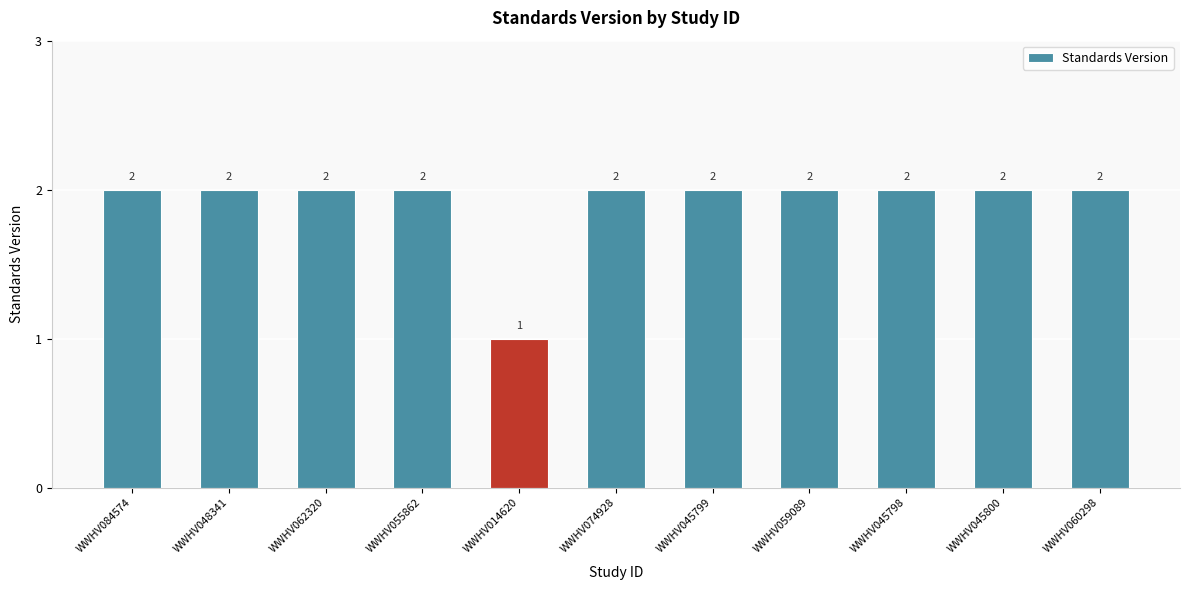

Count the values in the range 2 to 3.

10